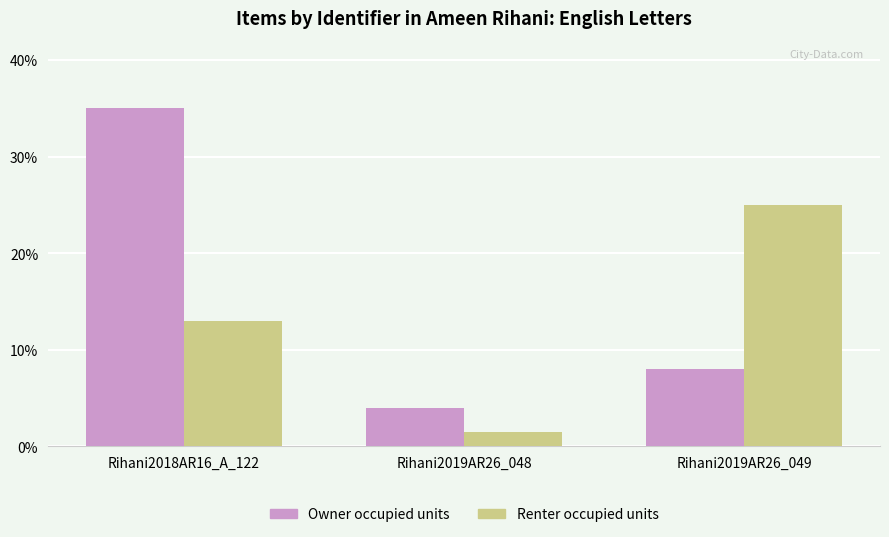

What is the difference between the highest and lowest values at Rihani2019AR26_048?

2.5